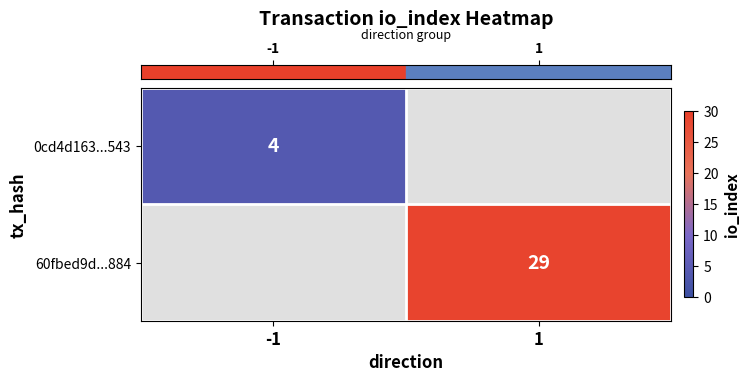

Is the value of row_1 at -1 greater than the value of row_0 at 1?

No